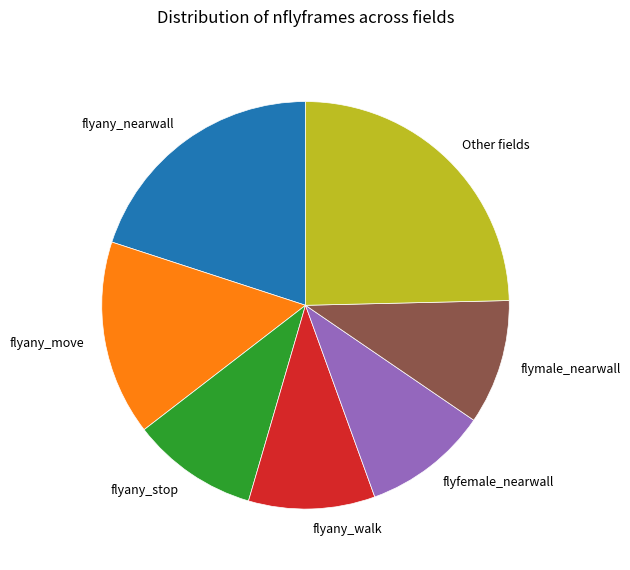

Is flyany_walk the majority of the pie?

No